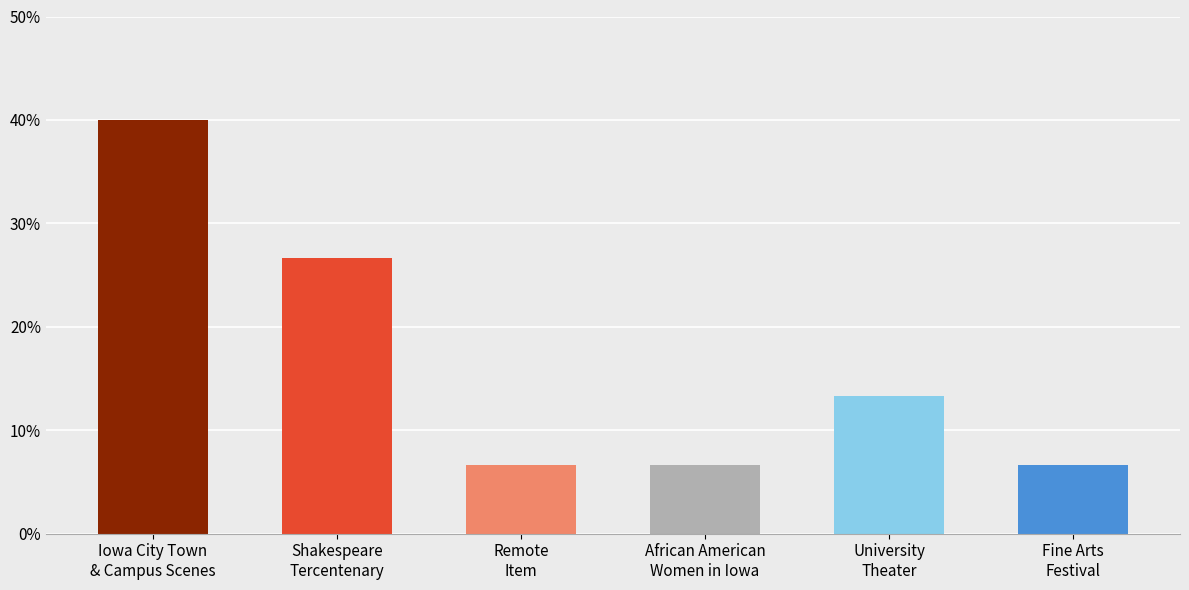

Reading left to right, what are all the values shown in this chart?

Iowa City Town
& Campus Scenes=0.4	Shakespeare
Tercentenary=0.3	Remote
Item=0.1	African American
Women in Iowa=0.1	University
Theater=0.1	Fine Arts
Festival=0.1